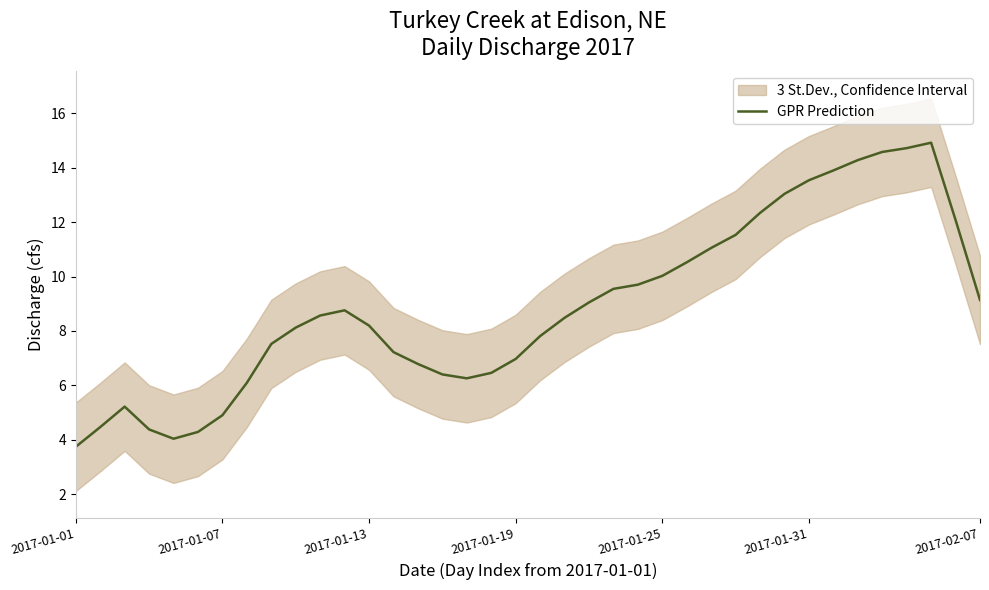

Reading right to left, extract all data points from this chart.

9.1	12.1	14.9	14.7	14.6	14.3	13.9	13.5	13.0	12.3	11.5	11.1	10.5	10.0	9.7	9.5	9.1	8.5	7.8	7.0	6.5	6.3	6.4	6.8	7.2	8.2	8.8	8.6	8.1	7.5	6.1	4.9	4.3	4.0	4.4	5.2	4.5	3.7